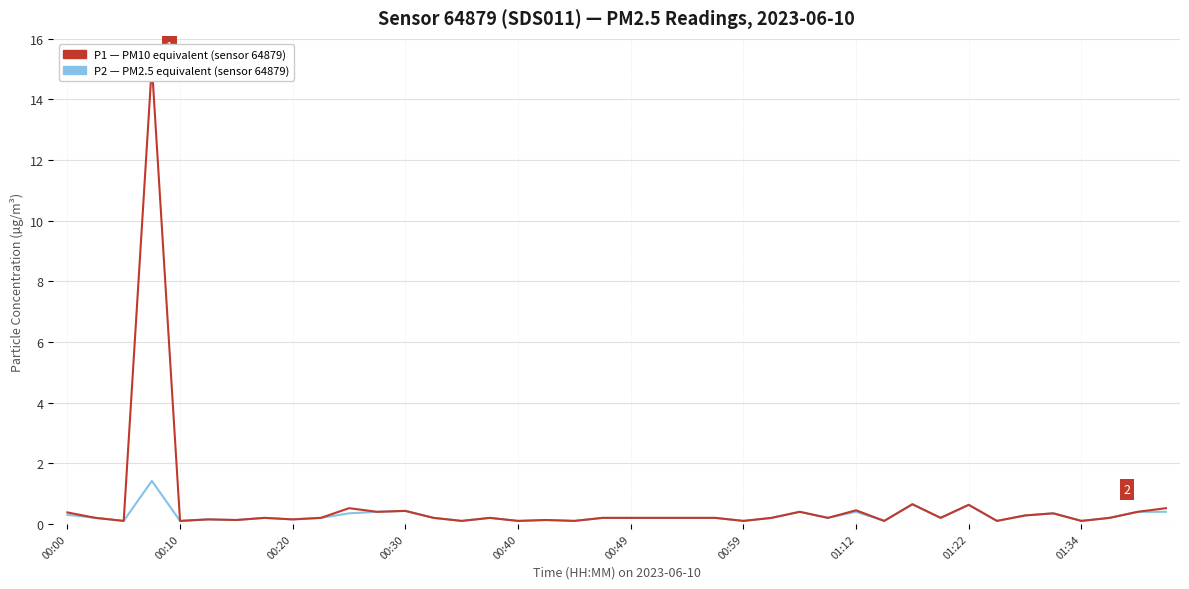

Reading left to right, list all the values displayed in this chart.

P2: 0.3	0.2	0.1	1.4	0.1	0.1	0.1	0.2	0.1	0.2	0.3	0.4	0.4	0.2	0.1	0.2	0.1	0.1	0.1	0.2	0.2	0.2	0.2	0.2	0.1	0.2	0.4	0.2	0.4	0.1	0.7	0.2	0.6	0.1	0.3	0.3	0.1	0.2	0.4	0.4
P1: 0.4	0.2	0.1	15.1	0.1	0.1	0.1	0.2	0.1	0.2	0.5	0.4	0.4	0.2	0.1	0.2	0.1	0.1	0.1	0.2	0.2	0.2	0.2	0.2	0.1	0.2	0.4	0.2	0.5	0.1	0.7	0.2	0.6	0.1	0.3	0.3	0.1	0.2	0.4	0.5